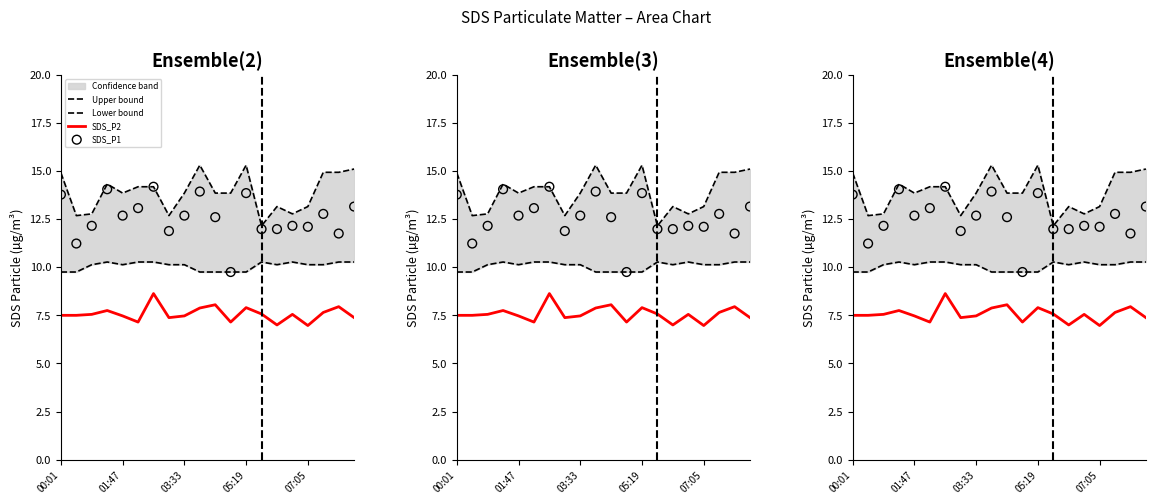

What is the total value across all series at 9?

46.9